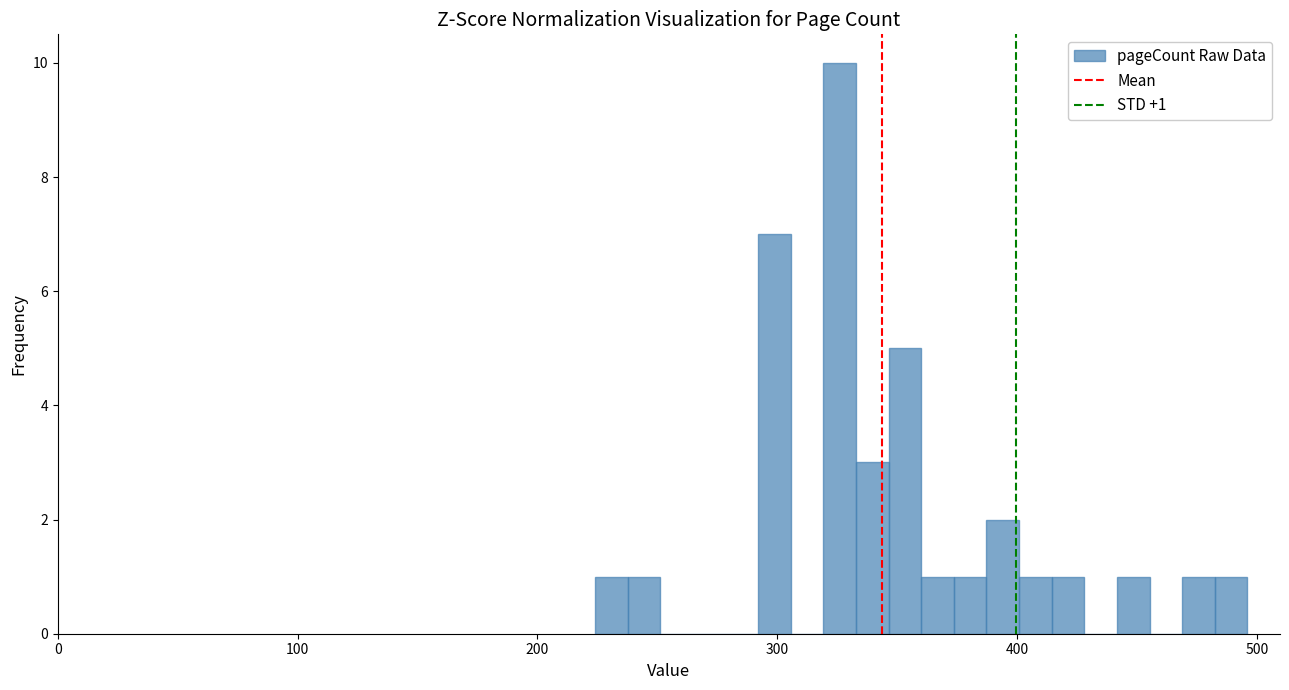

Around what value on the x-axis is the tallest bar? Give the approximate position of its centre, as read against the axis.

330